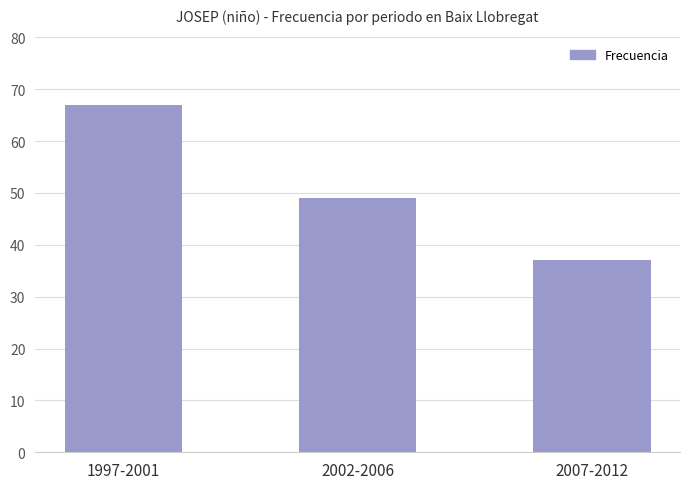

The chart shows a value of 49 at 2002-2006. True or false?

True